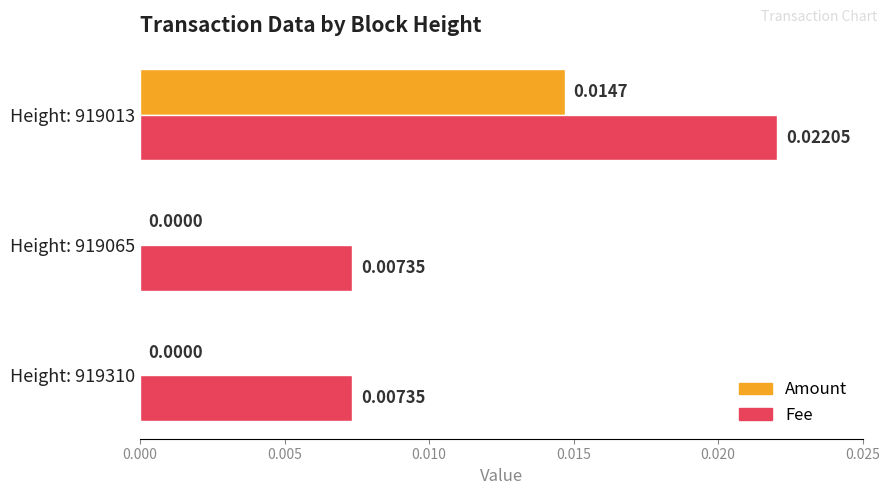

Which series has the largest total across all categories?

Fee